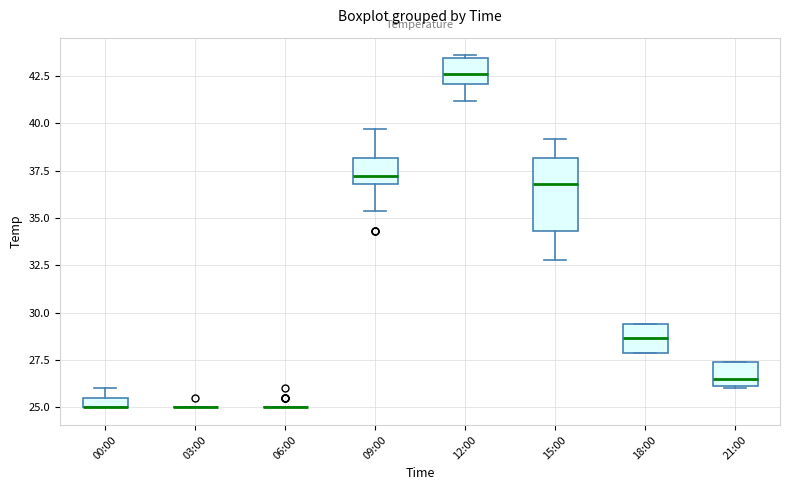

Which box is the tallest, from its lower edge to its upper edge?

15:00